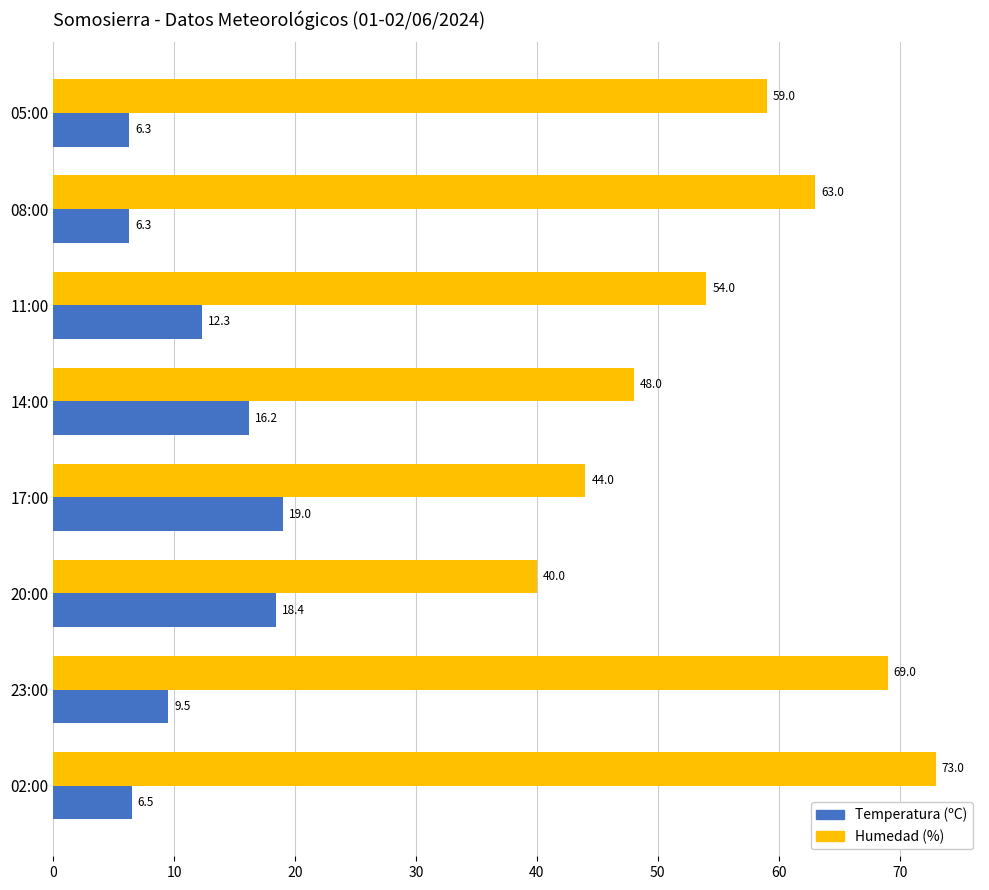

True or false: Temperatura (ºC) has a value of 10.3 at 17:00.

False